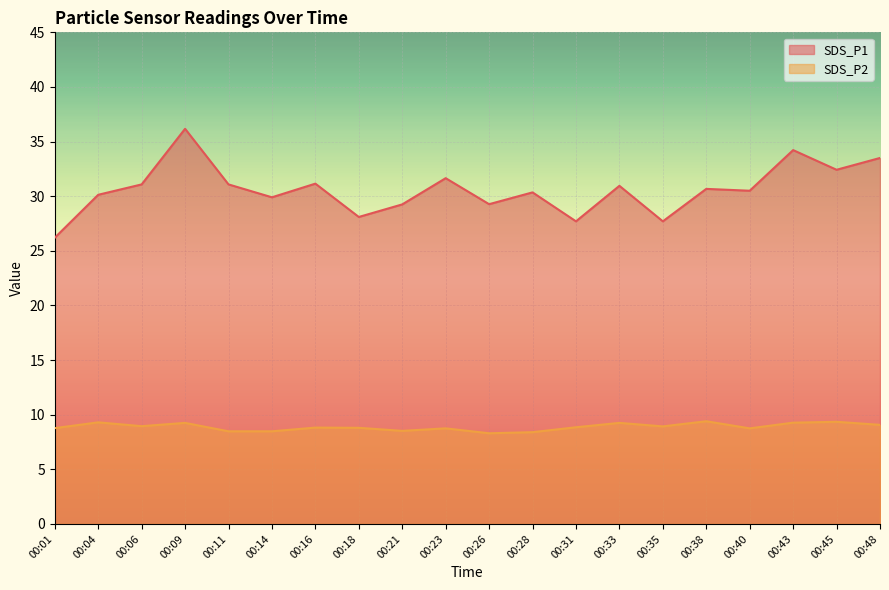

At which category does SDS_P2 reach its first local peak?

00:04